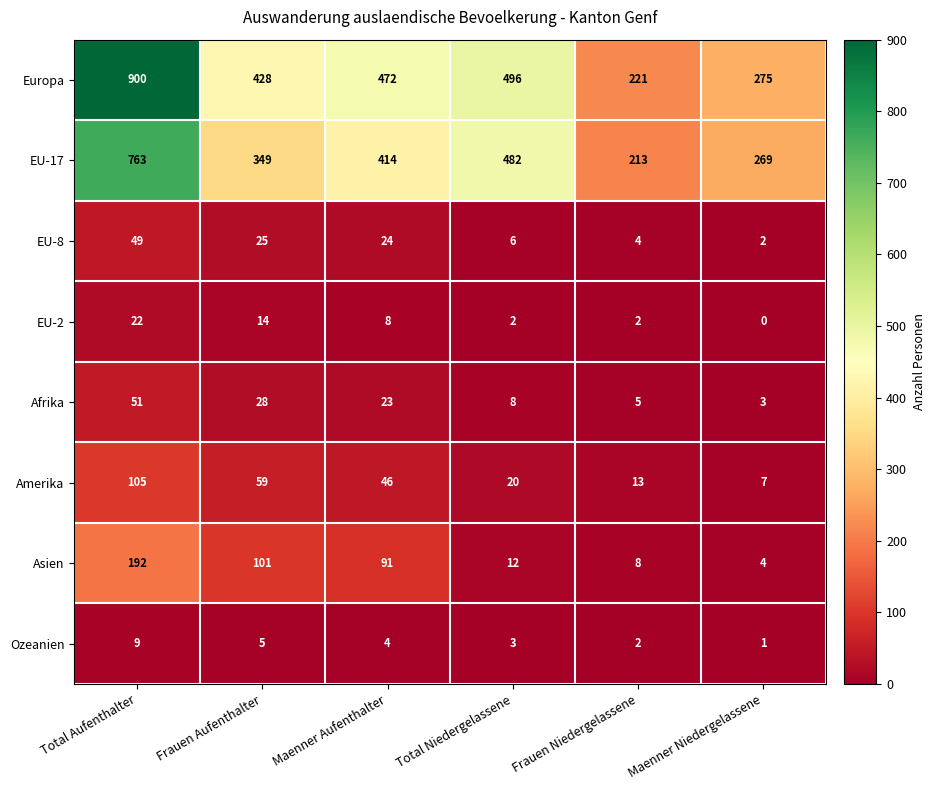

Which series has the widest spread of values?

Europa